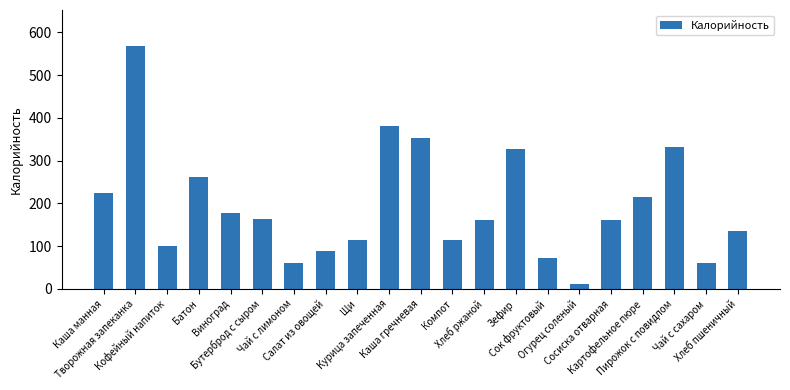

What is the average value?

194.3